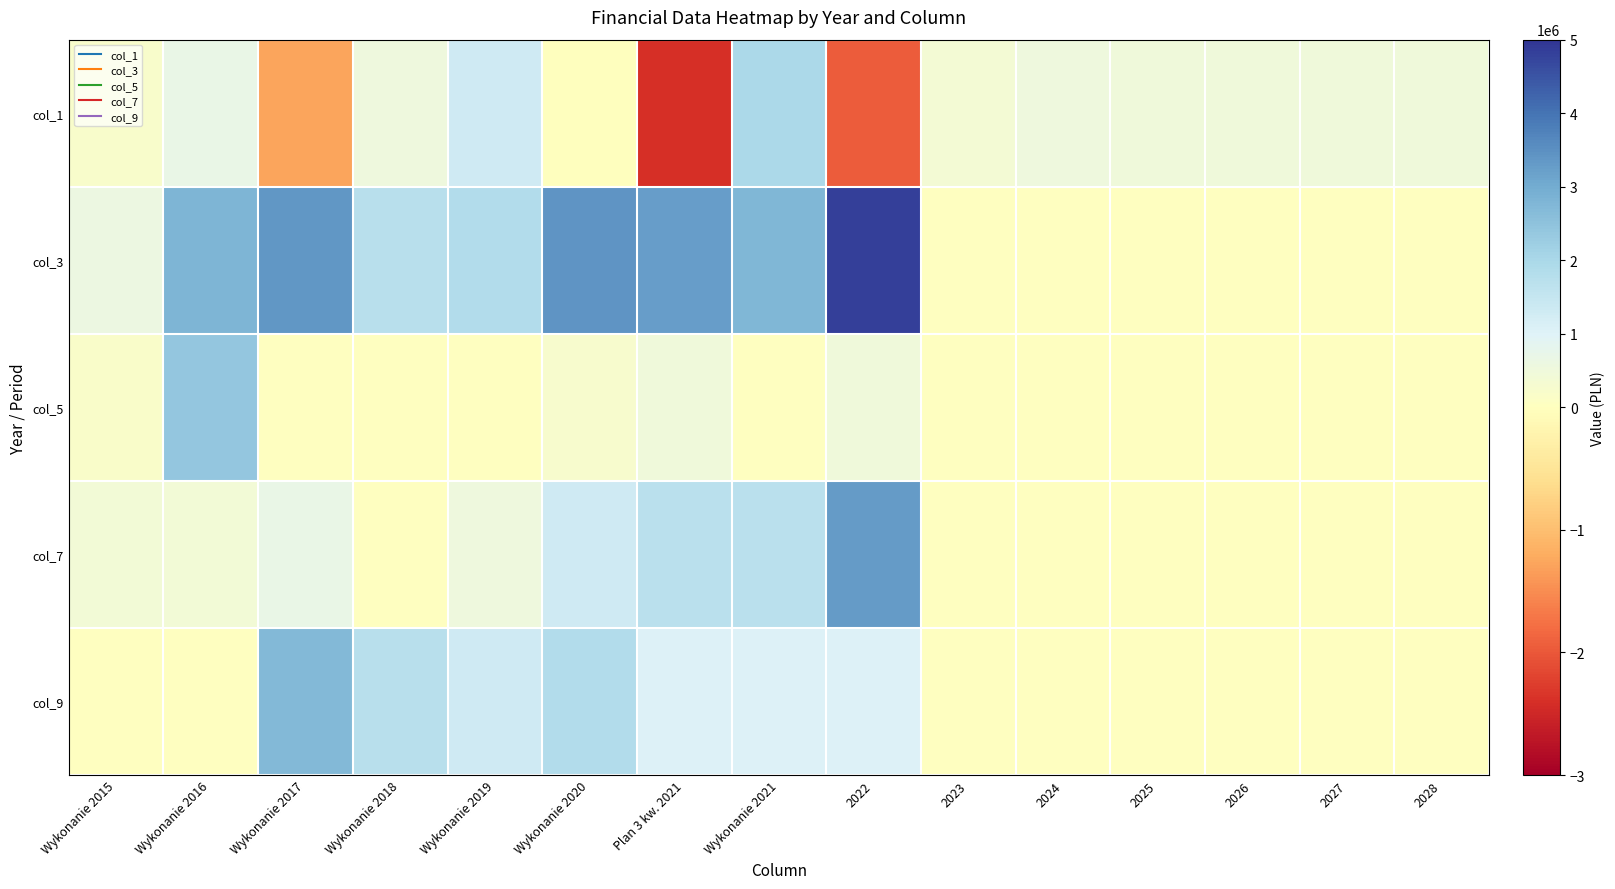

Reading left to right, extract all data points from this chart.

col_1: Wykonanie 2015=205027.3	Wykonanie 2016=666784.0	Wykonanie 2017=-1286814.5	Wykonanie 2018=535316.1	Wykonanie 2019=1318861.5	Wykonanie 2020=-8664.7	Plan 3 kw. 2021=-2395712.0	Wykonanie 2021=1985127.9	2022=-1948065.4	2023=366248.0	2024=511000.0	2025=500000.0	2026=500000.0	2027=500000.0	2028=500000.0
col_3: Wykonanie 2015=619458.3	Wykonanie 2016=2798356.2	Wykonanie 2017=3373820.2	Wykonanie 2018=1721224.7	Wykonanie 2019=1862569.4	Wykonanie 2020=3424620.7	Plan 3 kw. 2021=3265180.3	Wykonanie 2021=2765180.3	2022=4841602.5	2023=0.0	2024=0.0	2025=0.0	2026=0.0	2027=0.0	2028=0.0
col_5: Wykonanie 2015=191570.0	Wykonanie 2016=2400000.0	Wykonanie 2017=0.0	Wykonanie 2018=0.0	Wykonanie 2019=0.0	Wykonanie 2020=243190.0	Plan 3 kw. 2021=500000.0	Wykonanie 2021=0.0	2022=500000.0	2023=0.0	2024=0.0	2025=0.0	2026=0.0	2027=0.0	2028=0.0
col_7: Wykonanie 2015=427888.3	Wykonanie 2016=398356.2	Wykonanie 2017=666784.0	Wykonanie 2018=0.0	Wykonanie 2019=535316.1	Wykonanie 2020=1318861.4	Plan 3 kw. 2021=1713516.3	Wykonanie 2021=1713516.3	2022=3289938.5	2023=0.0	2024=0.0	2025=0.0	2026=0.0	2027=0.0	2028=0.0
col_9: Wykonanie 2015=0.0	Wykonanie 2016=0.0	Wykonanie 2017=2707036.2	Wykonanie 2018=1721224.7	Wykonanie 2019=1327253.3	Wykonanie 2020=1862569.4	Plan 3 kw. 2021=1051664.1	Wykonanie 2021=1051664.1	2022=1051664.1	2023=0.0	2024=0.0	2025=0.0	2026=0.0	2027=0.0	2028=0.0